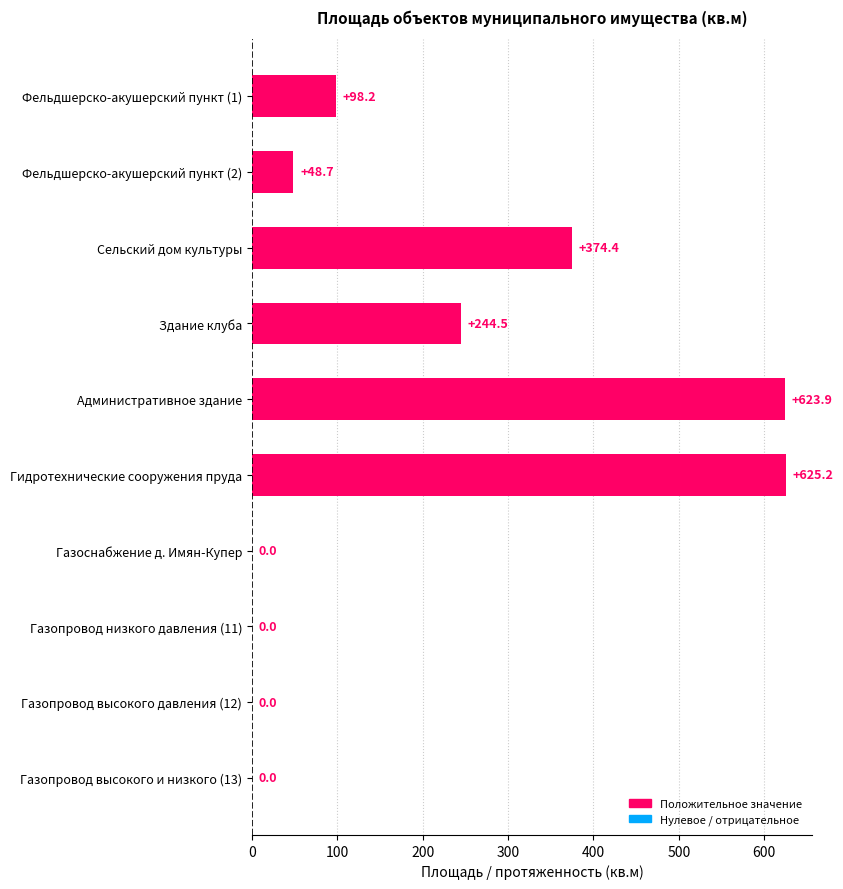

What is the greatest value displayed?

625.2